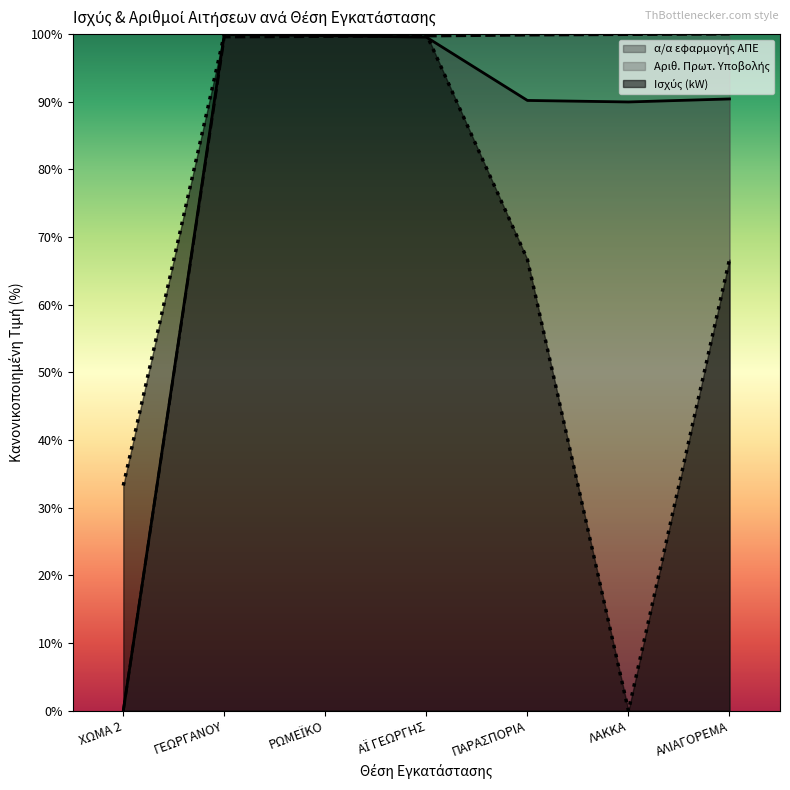

How many values in the α/α εφαρμογής ΑΠΕ series exceed 90?

5